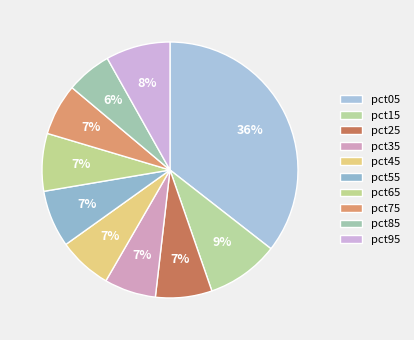

Count the number of slices in the pie.

10